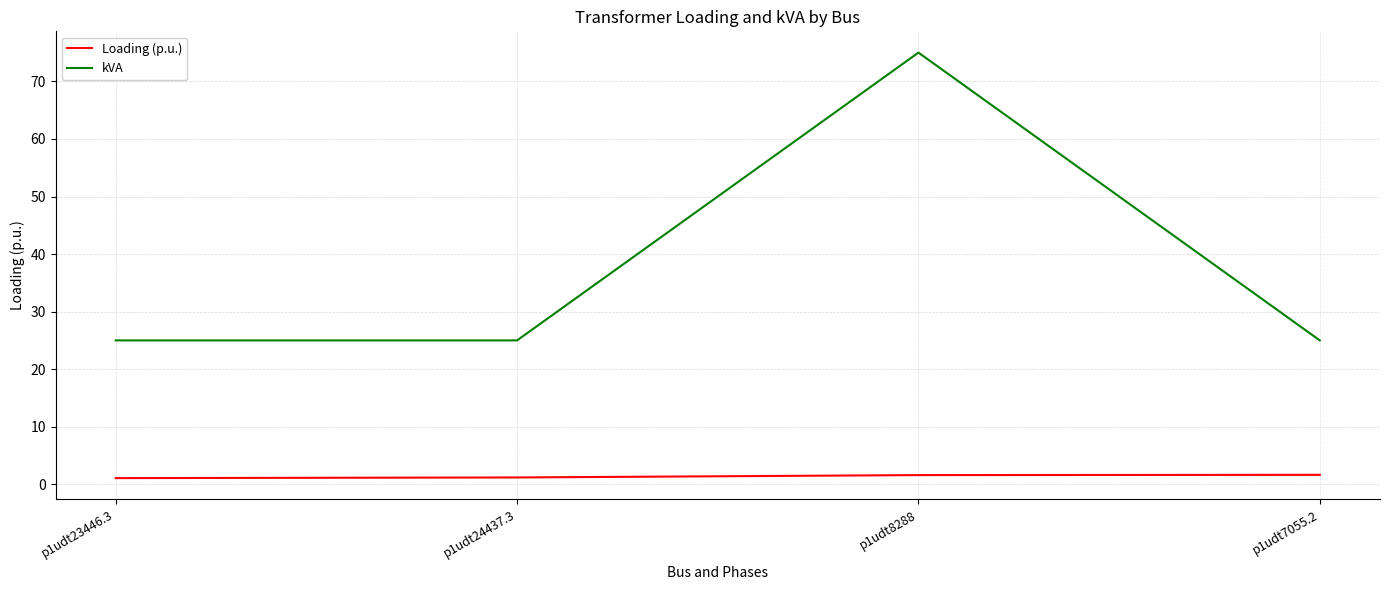

Is the value of kVA at p1udt8288 greater than the value of Loading (p.u.) at p1udt7055.2?

Yes